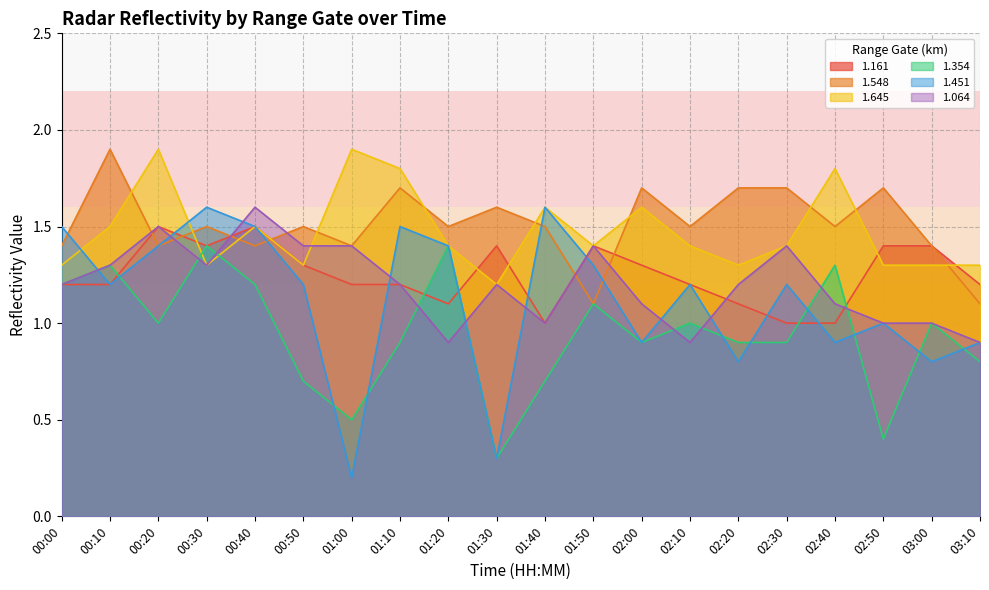

How many distinct data groups are displayed?

6